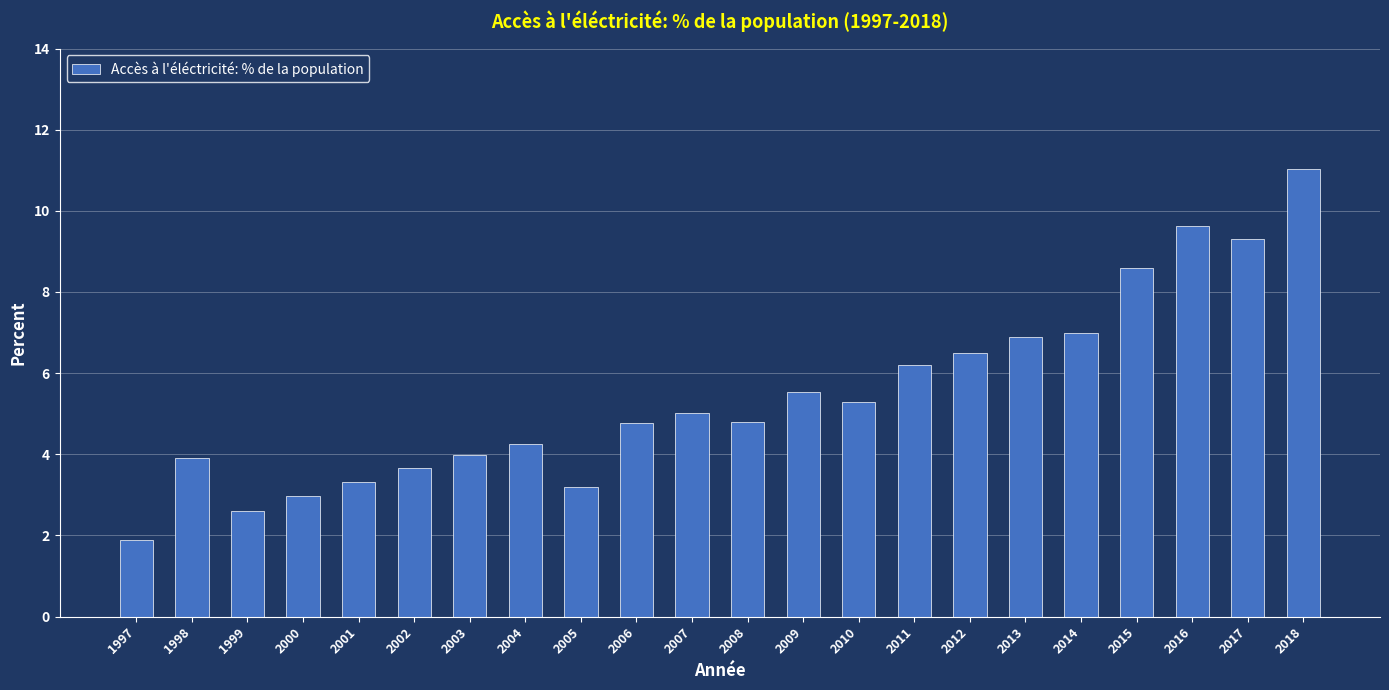

Which label corresponds to the largest value in the chart?

2018